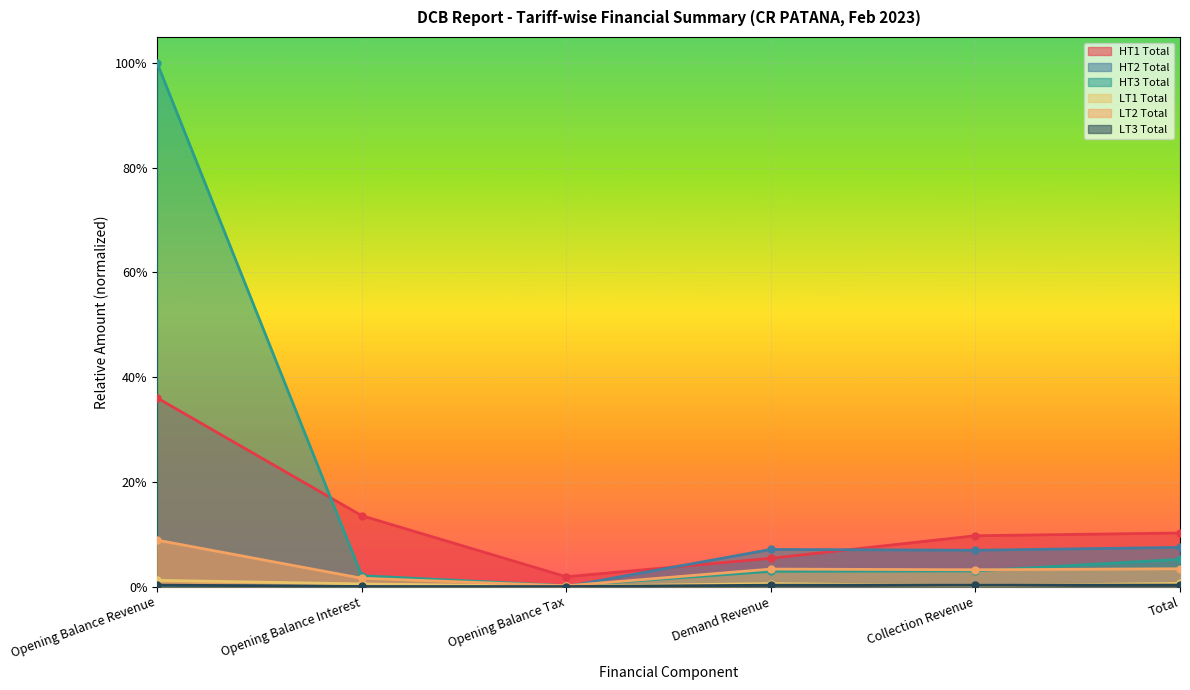

True or false: LT3 Total has a value of 0.0 at Opening Balance Revenue.

True